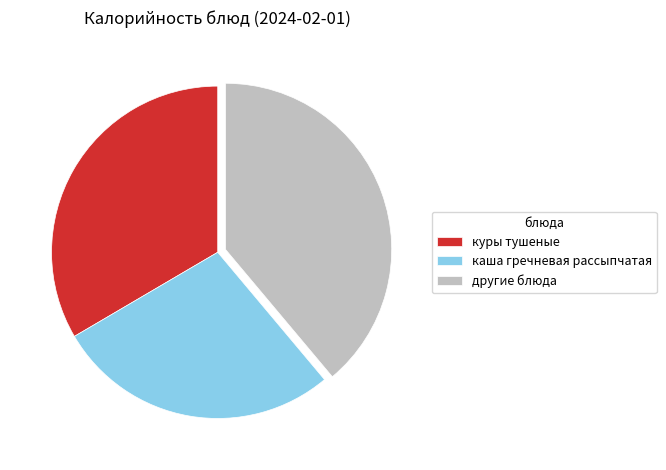

Which category has the biggest portion of the pie?

другие блюда